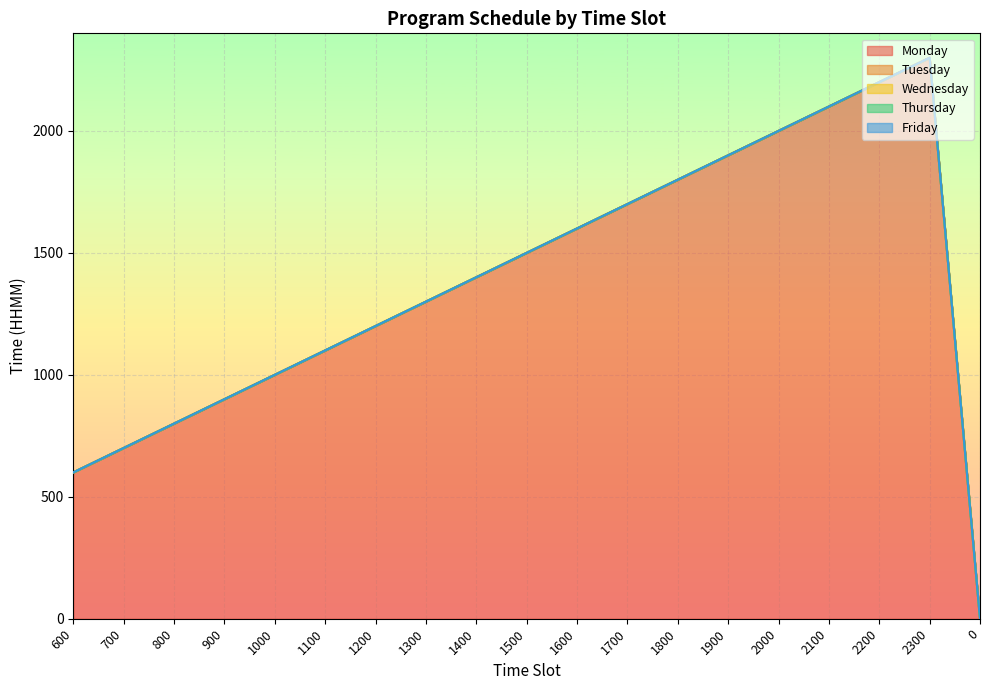

How many values in the Wednesday series are below 1400?

9